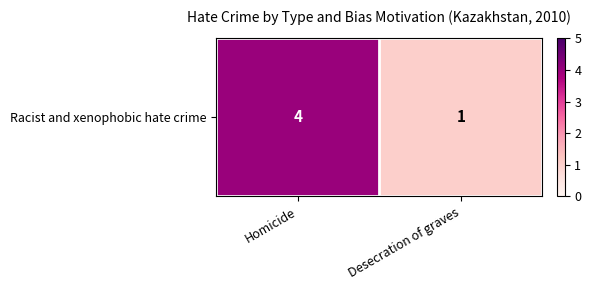

Which label corresponds to the largest value in the chart?

Homicide